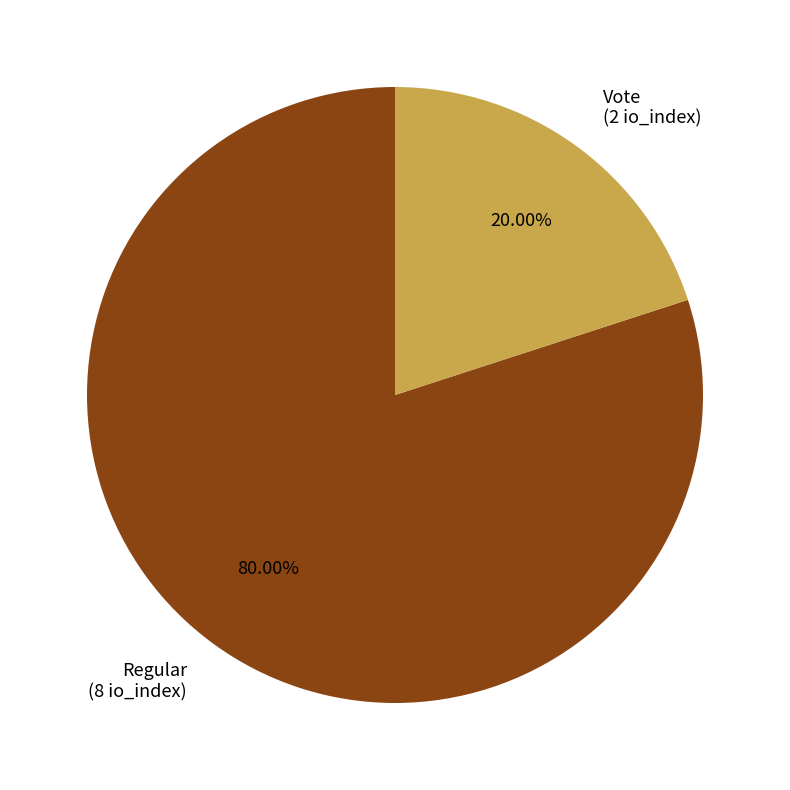

Combined, what portion of the pie is Vote and Regular?

100.0%